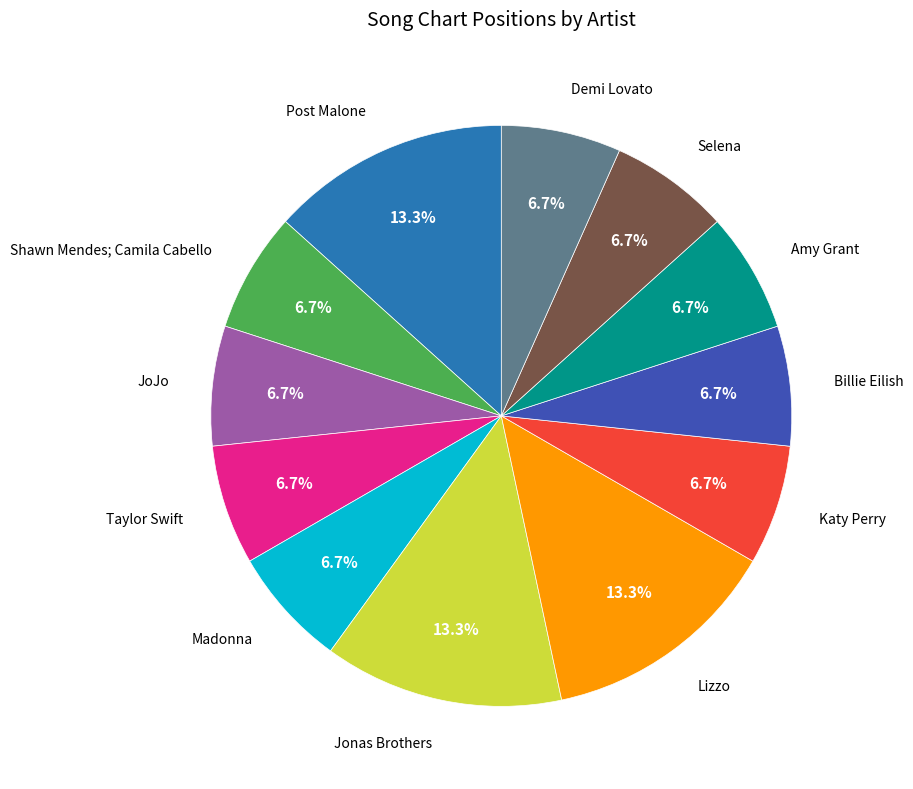

True or false: Madonna accounts for 21% of the total.

False